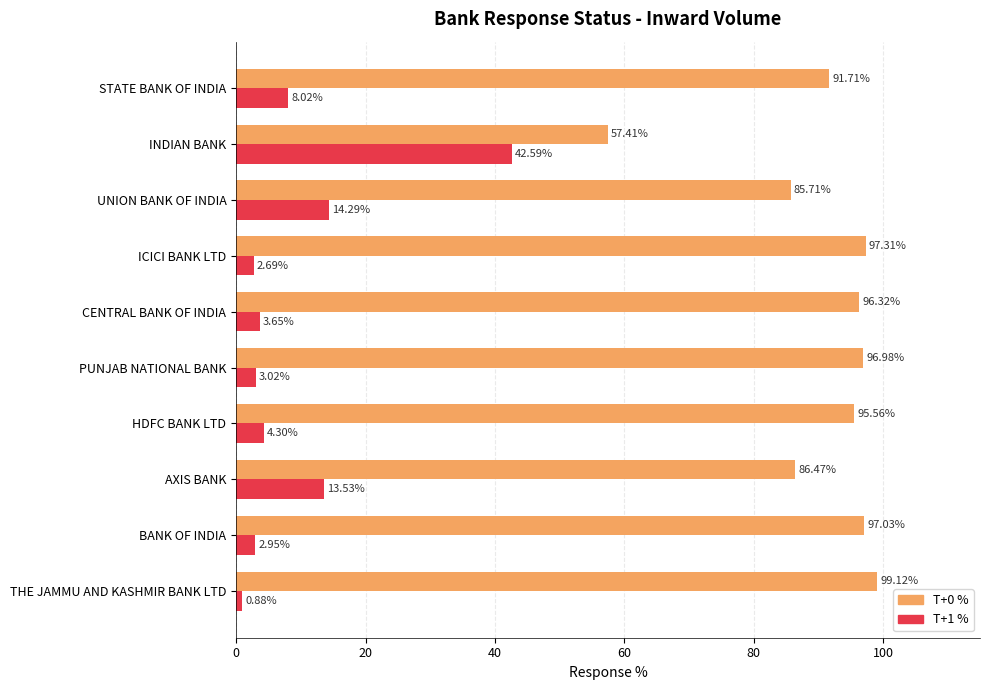

Which series has the largest total across all categories?

T+0 %